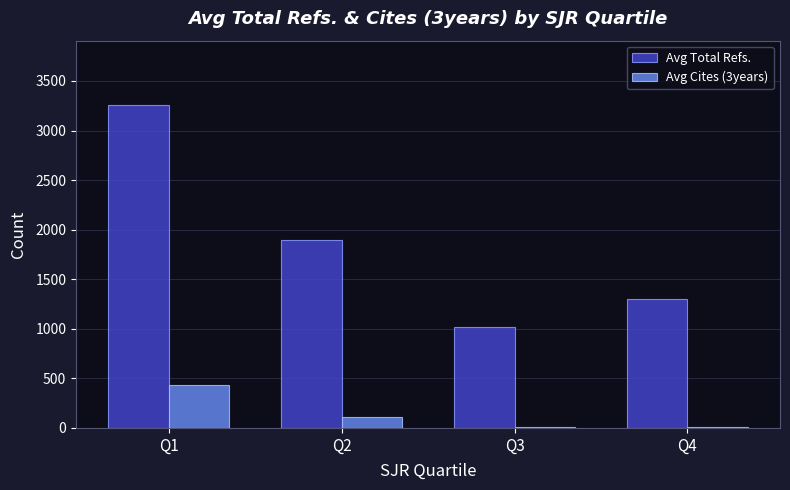

Read the Avg Total Refs. value at Q1.

3255.2